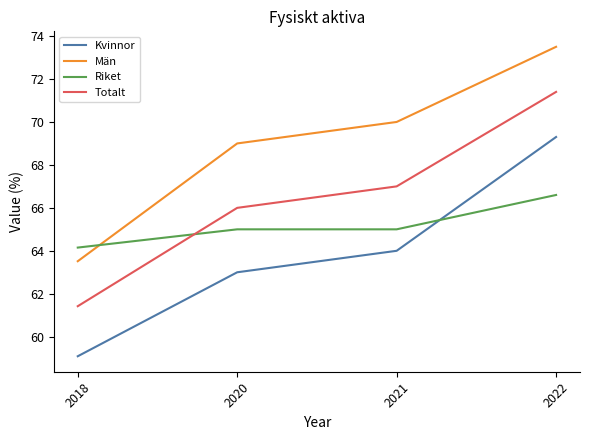

Where do Riket and Män first cross each other?

2018 and 2020